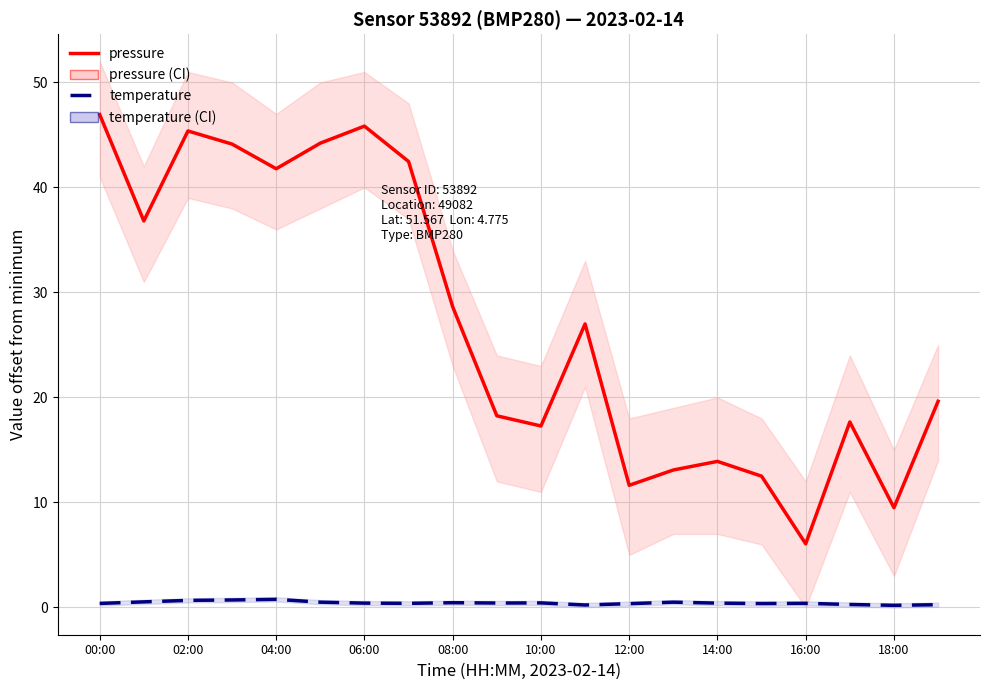

At which category does the chart reach its peak across all series?

00:00